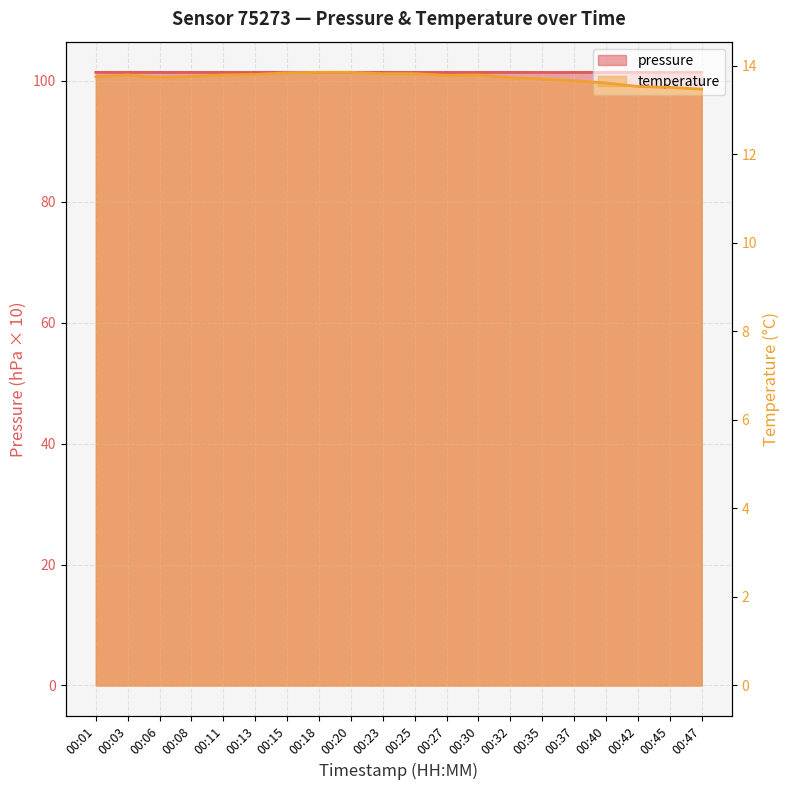

Which has a higher value, 00:42 or 00:08?

00:42